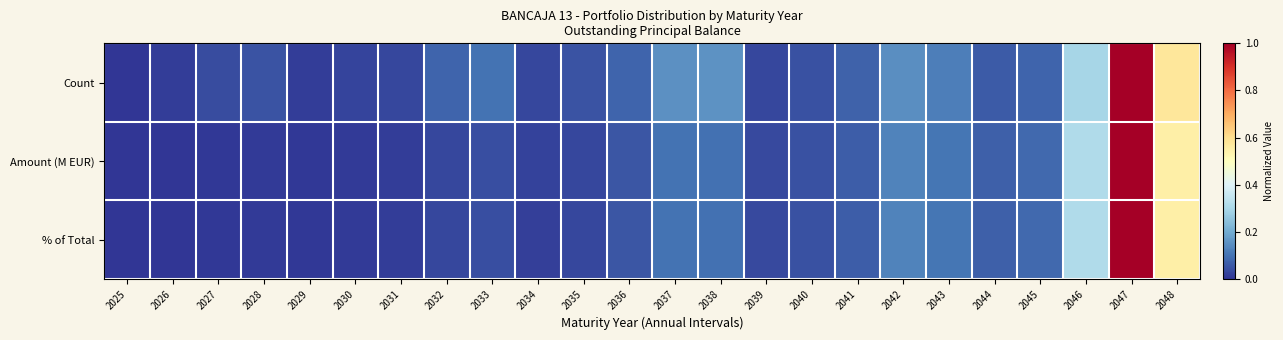

Reading left to right, list all the values displayed in this chart.

Count: 2025=0.0	2026=0.0	2027=0.0	2028=0.0	2029=0.0	2030=0.0	2031=0.0	2032=0.1	2033=0.1	2034=0.0	2035=0.1	2036=0.1	2037=0.2	2038=0.2	2039=0.0	2040=0.0	2041=0.1	2042=0.1	2043=0.1	2044=0.1	2045=0.1	2046=0.3	2047=1.0	2048=0.6
Amount (M EUR): 2025=0.0	2026=0.0	2027=0.0	2028=0.0	2029=0.0	2030=0.0	2031=0.0	2032=0.0	2033=0.0	2034=0.0	2035=0.0	2036=0.1	2037=0.1	2038=0.1	2039=0.0	2040=0.0	2041=0.1	2042=0.1	2043=0.1	2044=0.1	2045=0.1	2046=0.3	2047=1.0	2048=0.5
% of Total: 2025=0.0	2026=0.0	2027=0.0	2028=0.0	2029=0.0	2030=0.0	2031=0.0	2032=0.0	2033=0.0	2034=0.0	2035=0.0	2036=0.1	2037=0.1	2038=0.1	2039=0.0	2040=0.0	2041=0.1	2042=0.1	2043=0.1	2044=0.1	2045=0.1	2046=0.3	2047=1.0	2048=0.5